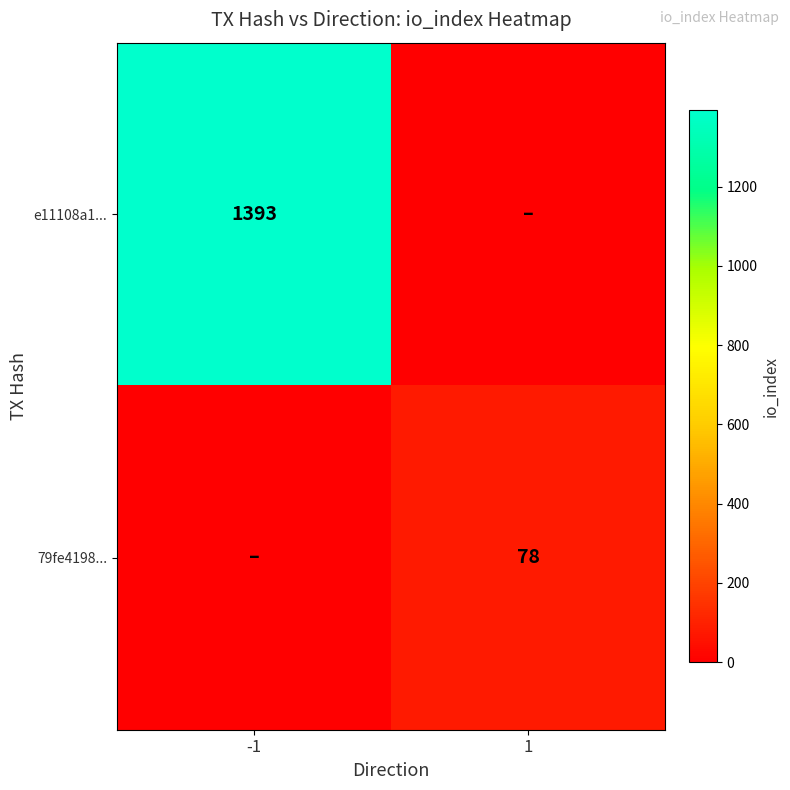

The value of e11108a1... at -1 is 1393. True or false?

True